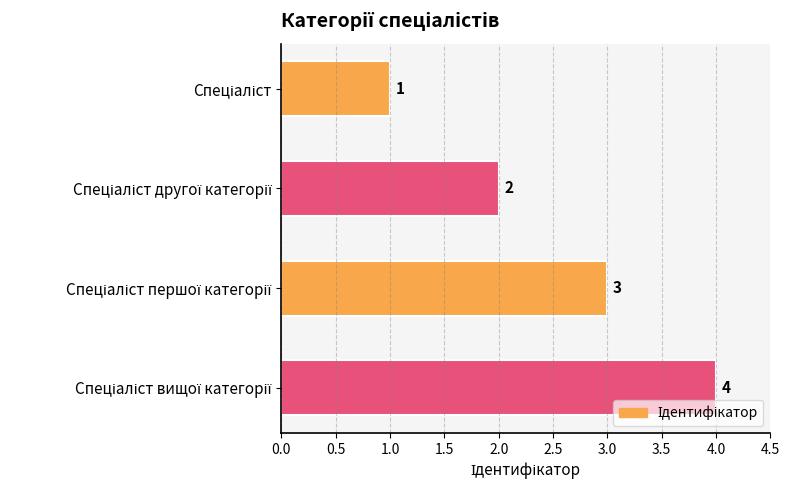

What is the value of the 2nd bar from the top?

2